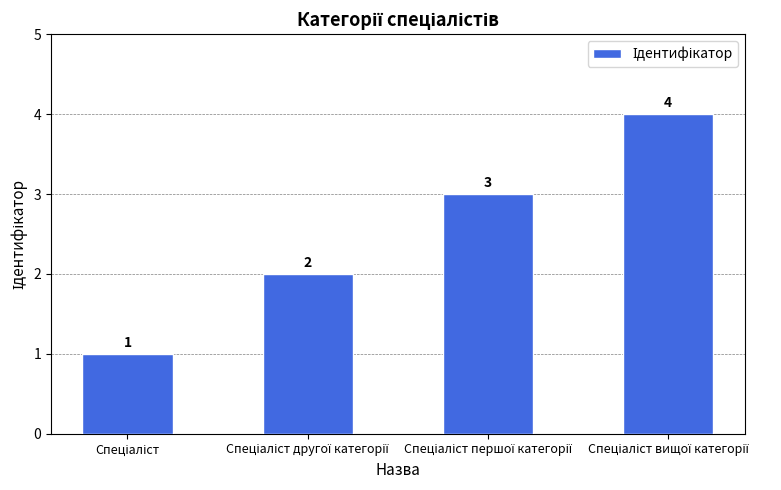

What is the sum of all values?

10